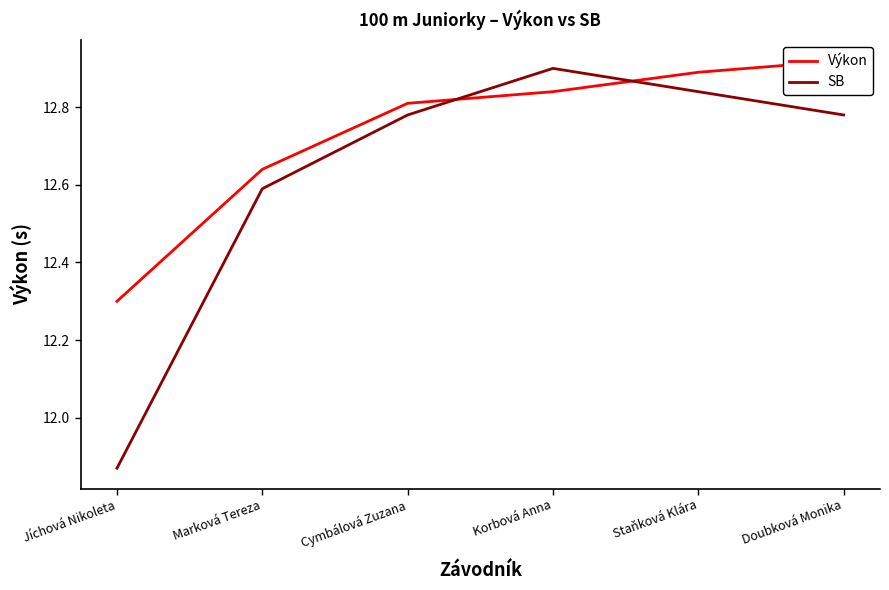

How many lines are shown in the chart?

2